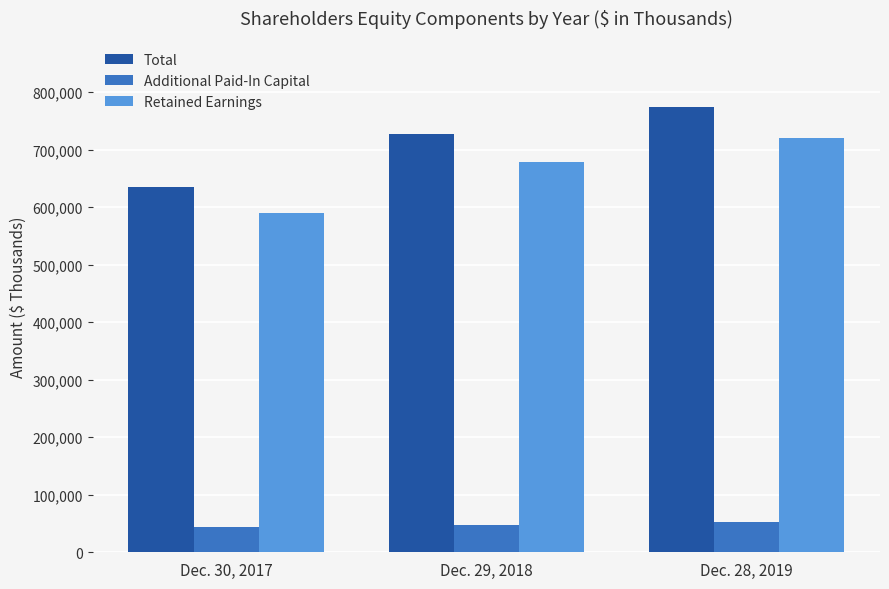

Which series has the largest total across all categories?

Total